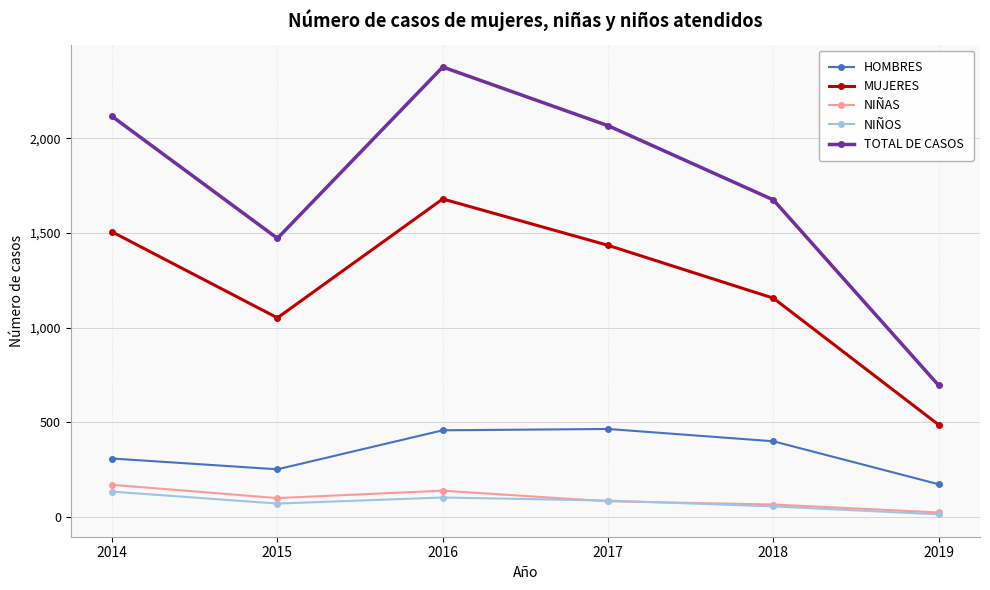

Which series has the widest spread of values?

TOTAL DE CASOS